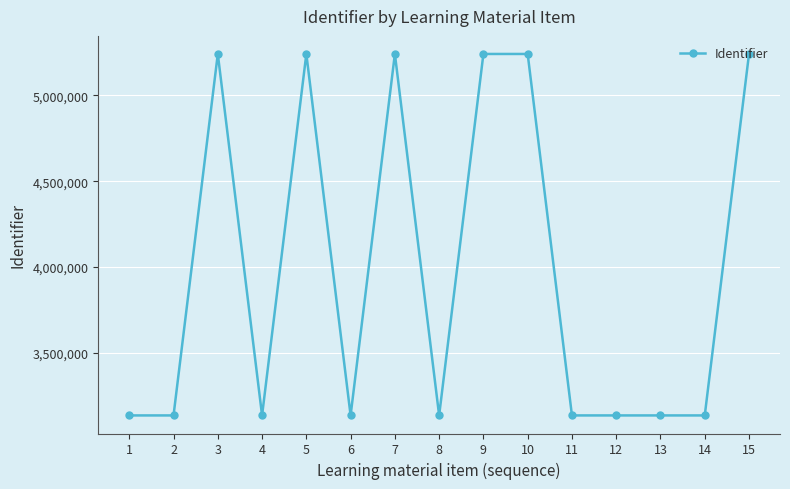

How many series are shown in this chart?

1